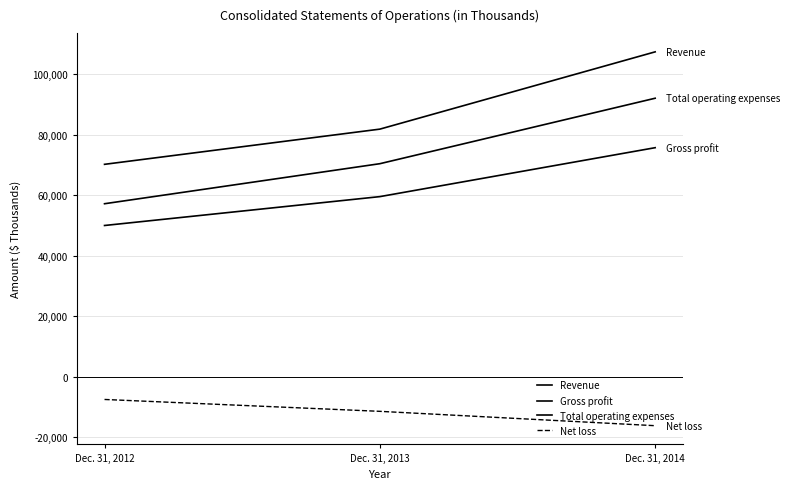

Does the chart have visible grid lines?

Yes